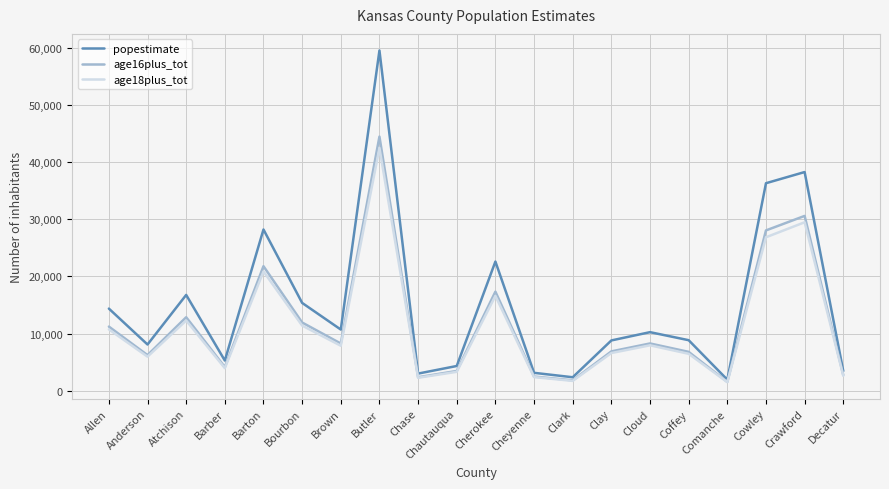

Which series has the largest range (max minus min)?

popestimate